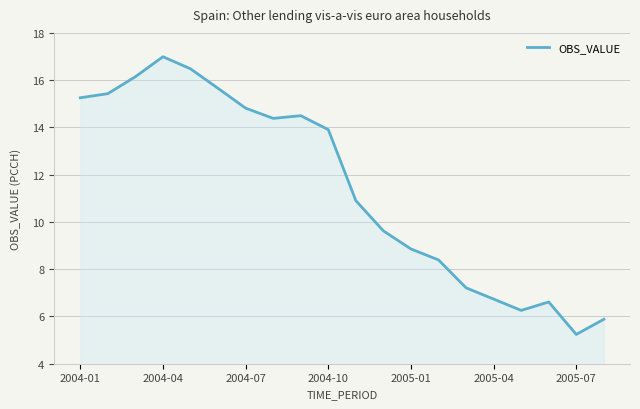

What is the minimum value shown in the chart?

5.2